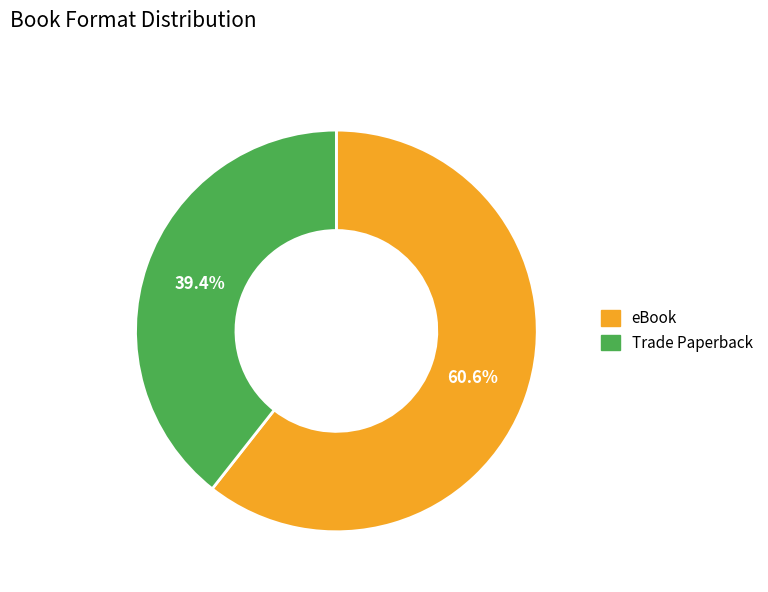

Is it true that Trade Paperback is 39% of the pie?

True